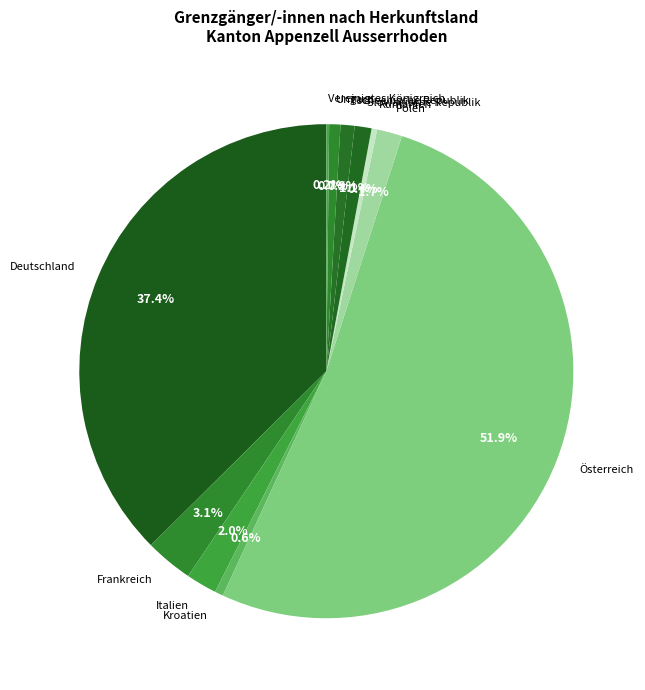

Which has a higher value, Frankreich or Deutschland?

Deutschland